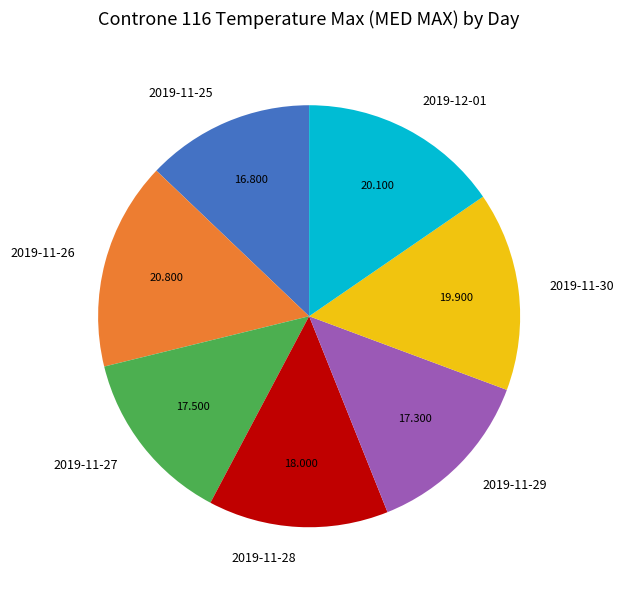

Between 2019-11-25 and 2019-11-27, which is larger?

2019-11-27